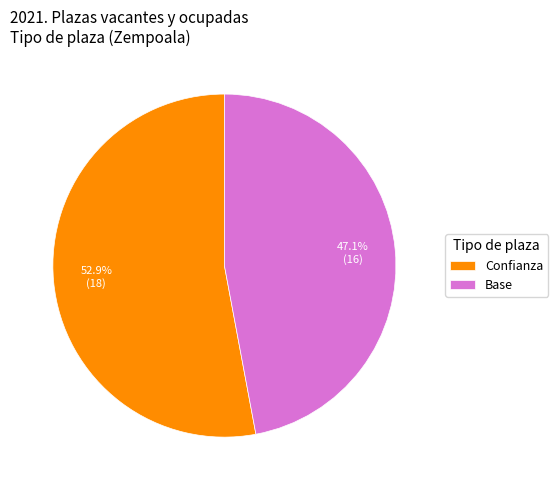

Rank the categories by value from highest to lowest.

Confianza, Base